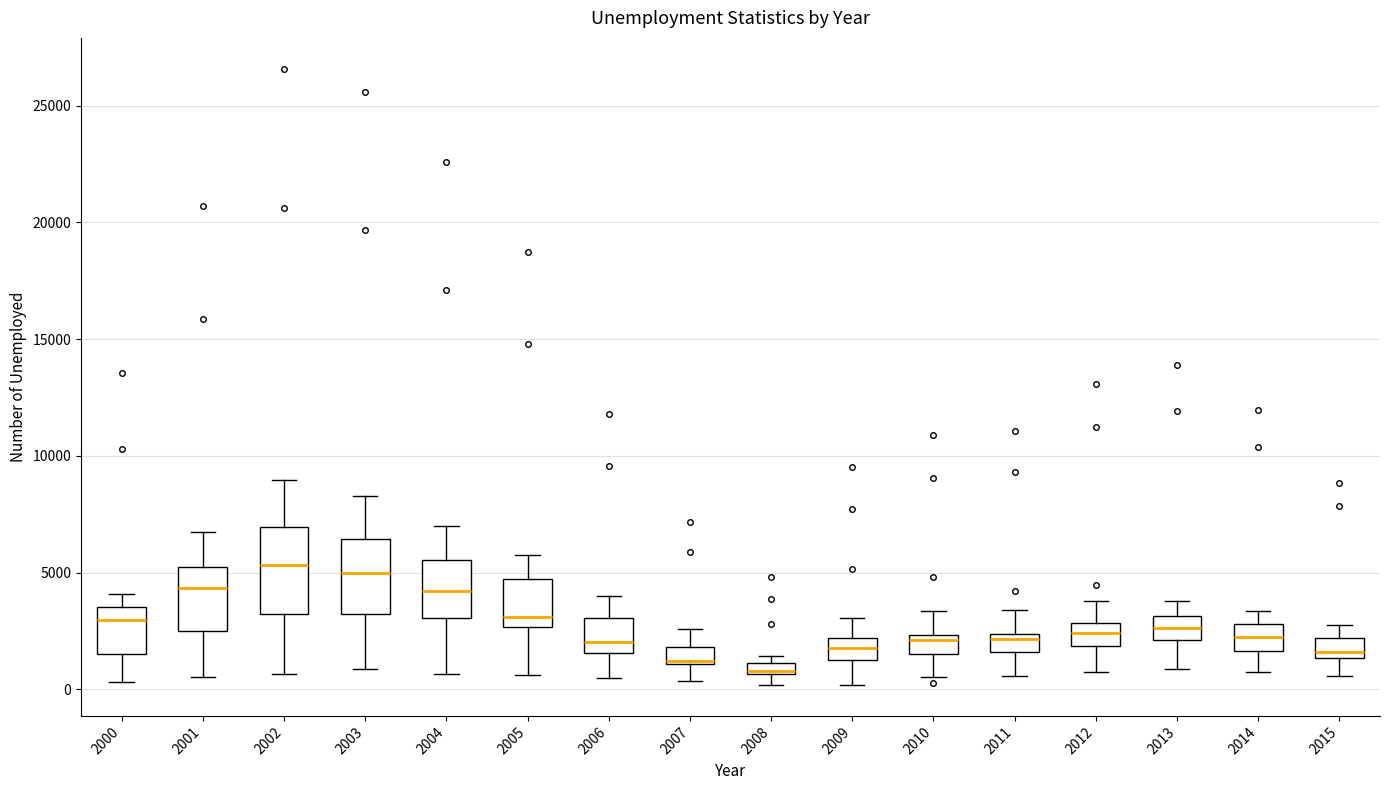

Comparing the boxes themselves (not the whiskers), which one is the tallest?

2002